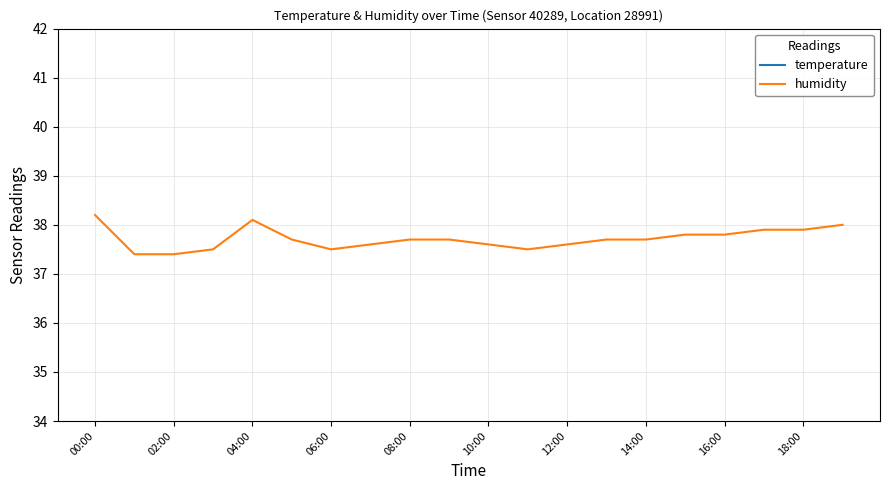

Is this an area chart (filled region under the line)?

No